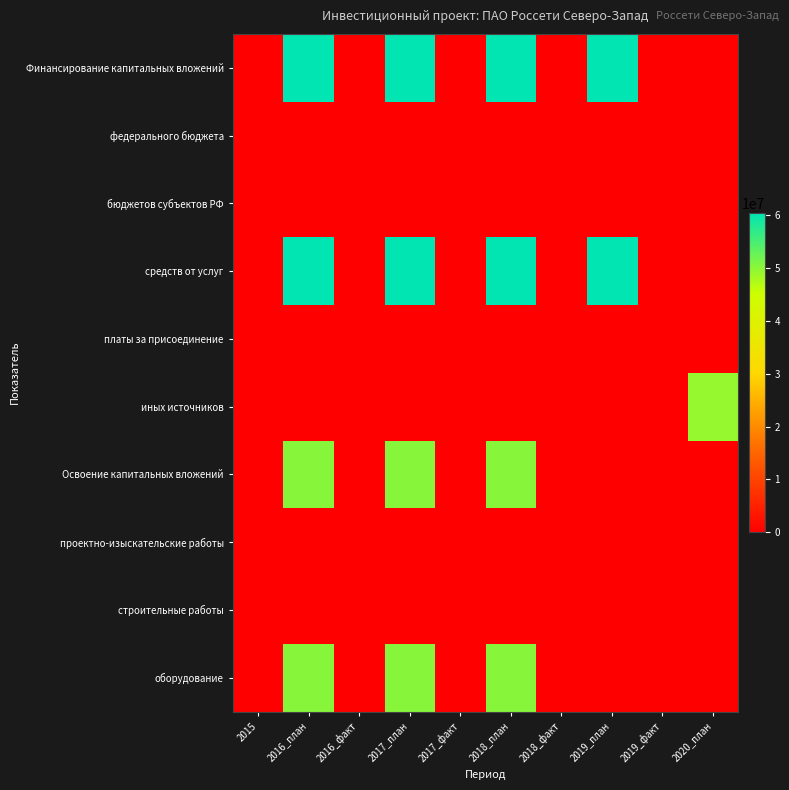

At how many categories does at least one series exceed 52124995?

4